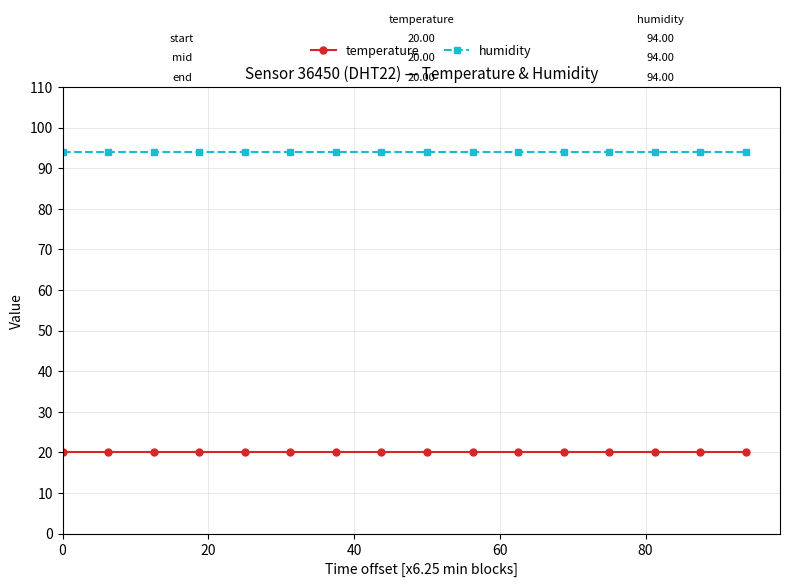

Which series has the largest total across all categories?

humidity